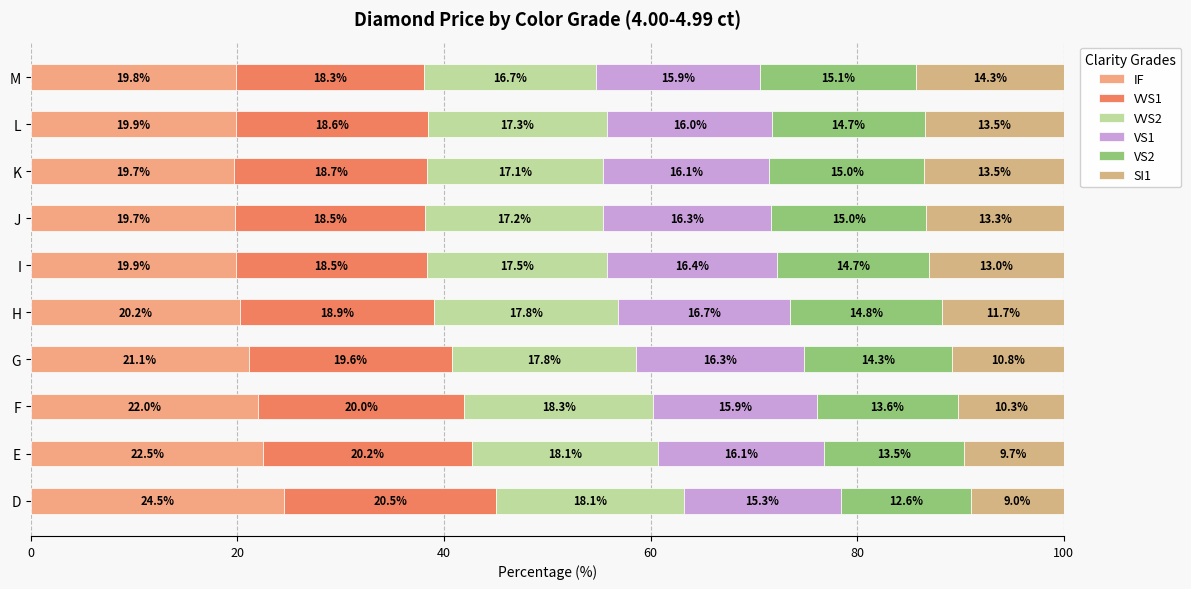

How many data points in IF are less than 20?

5